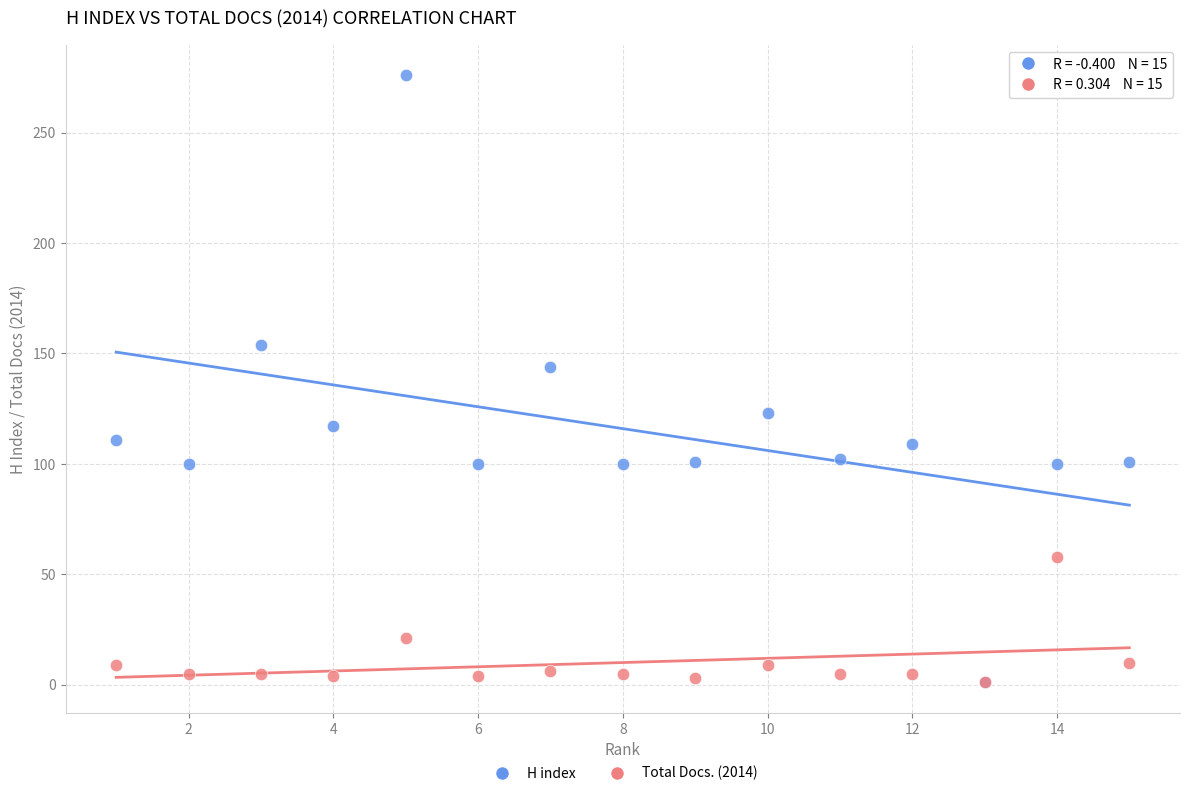

Which series contains the highest Y value?

H index